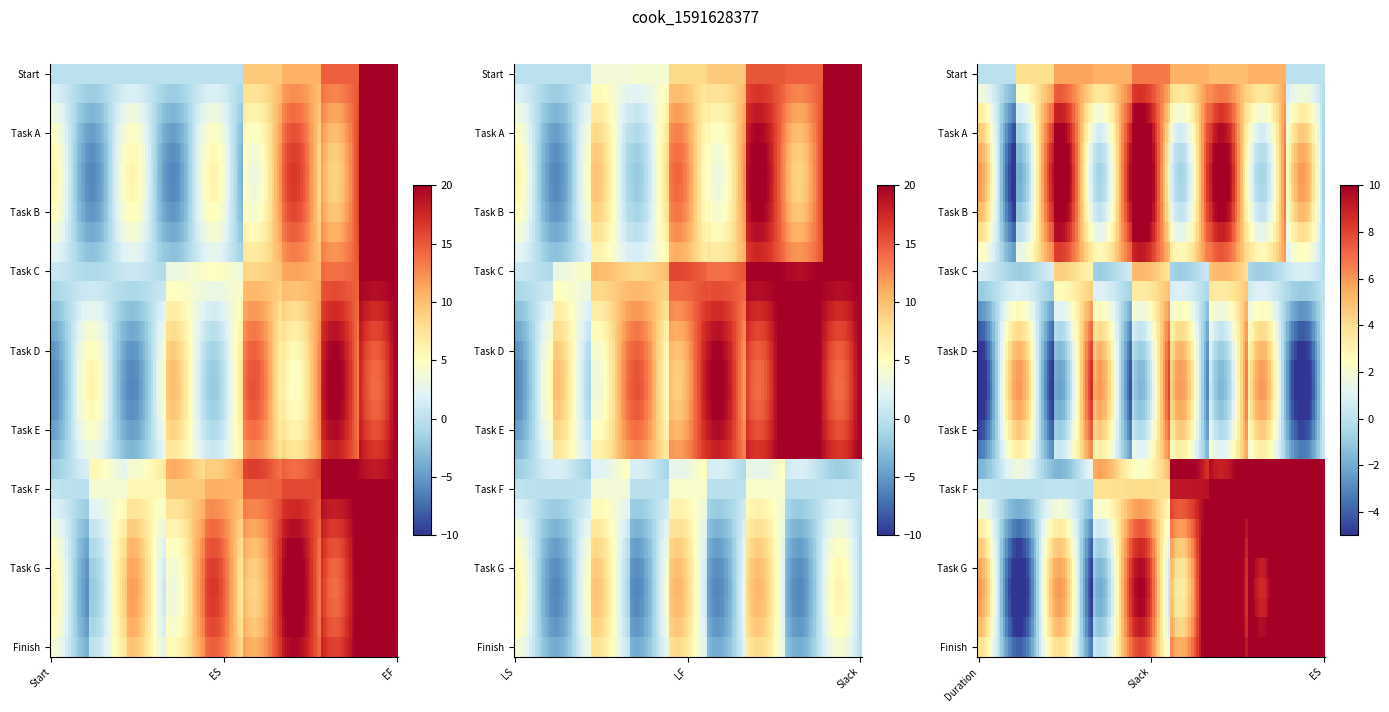

The Start series shows 6.7 at Task C. True or false?

False